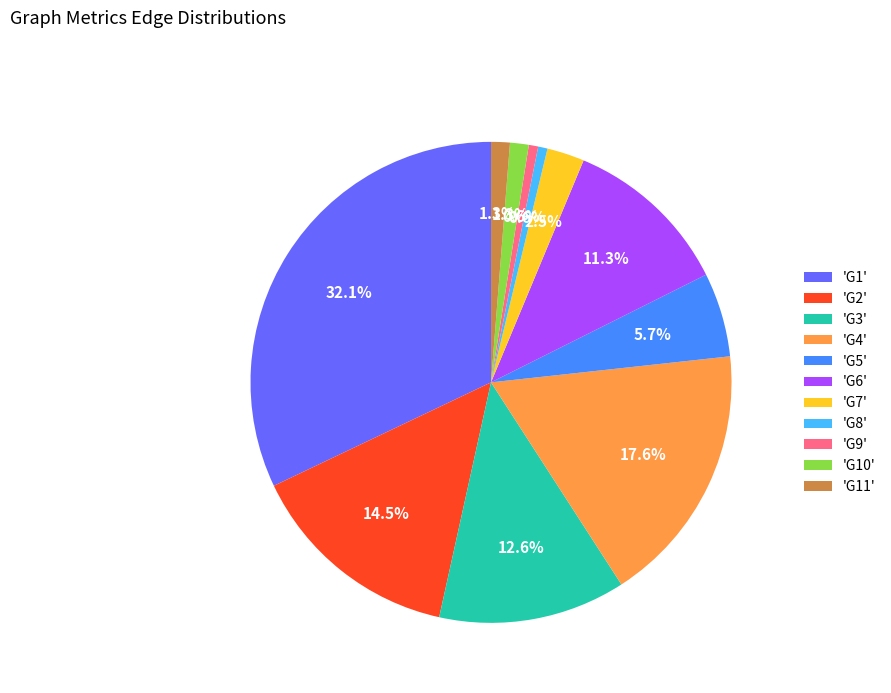

Which has a higher value, 'G10' or 'G7'?

'G7'